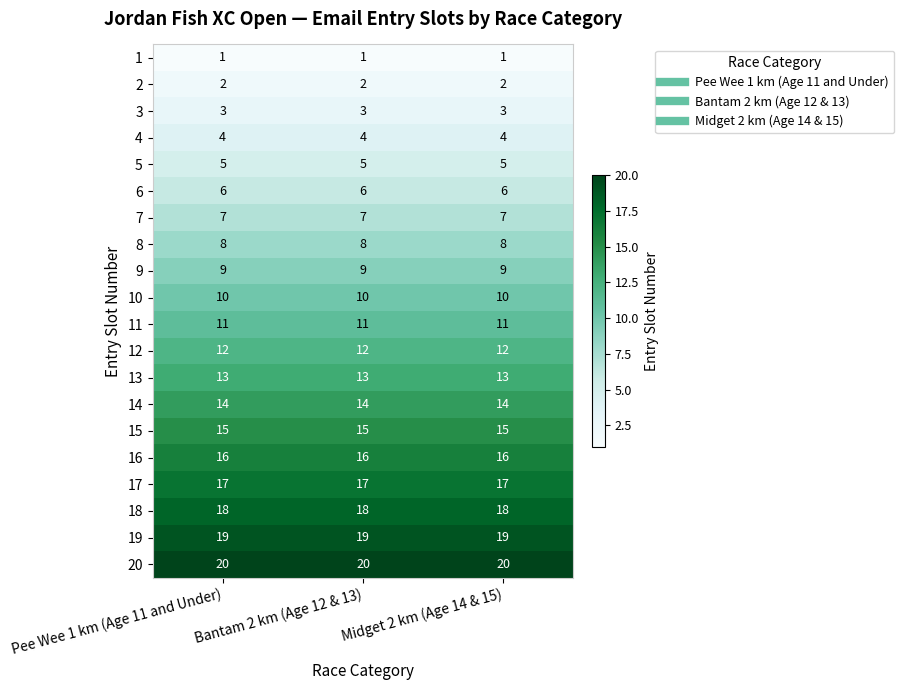

Which series has the largest total across all categories?

20